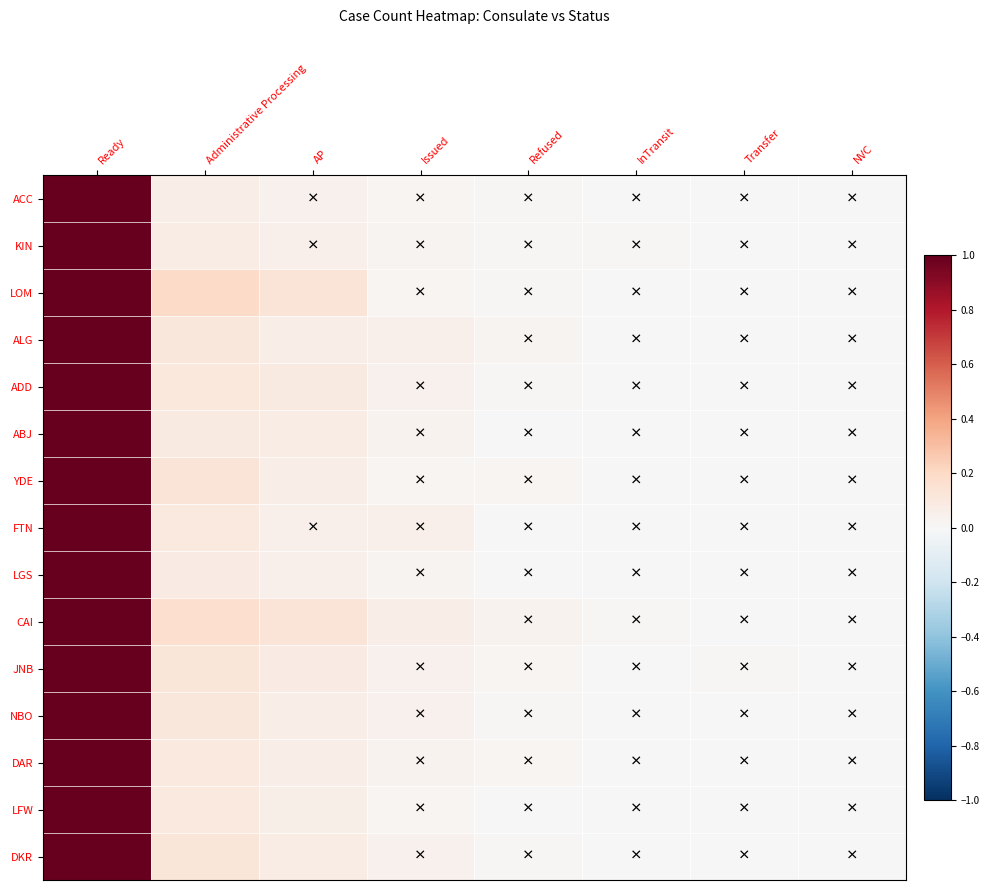

Reading left to right, list all the values displayed in this chart.

ACC: Ready=1.0	Administrative Processing=0.1	AP=0.0	Issued=0.0	Refused=0.0	InTransit=0.0	Transfer=0.0	NVC=0.0
KIN: Ready=1.0	Administrative Processing=0.1	AP=0.0	Issued=0.0	Refused=0.0	InTransit=0.0	Transfer=0.0	NVC=0.0
LOM: Ready=1.0	Administrative Processing=0.2	AP=0.1	Issued=0.0	Refused=0.0	InTransit=0.0	Transfer=0.0	NVC=0.0
ALG: Ready=1.0	Administrative Processing=0.1	AP=0.1	Issued=0.1	Refused=0.0	InTransit=0.0	Transfer=0.0	NVC=0.0
ADD: Ready=1.0	Administrative Processing=0.1	AP=0.1	Issued=0.0	Refused=0.0	InTransit=0.0	Transfer=0.0	NVC=0.0
ABJ: Ready=1.0	Administrative Processing=0.1	AP=0.1	Issued=0.0	Refused=0.0	InTransit=0.0	Transfer=0.0	NVC=0.0
YDE: Ready=1.0	Administrative Processing=0.1	AP=0.1	Issued=0.0	Refused=0.0	InTransit=0.0	Transfer=0.0	NVC=0.0
FTN: Ready=1.0	Administrative Processing=0.1	AP=0.0	Issued=0.0	Refused=0.0	InTransit=0.0	Transfer=0.0	NVC=0.0
LGS: Ready=1.0	Administrative Processing=0.1	AP=0.1	Issued=0.0	Refused=0.0	InTransit=0.0	Transfer=0.0	NVC=0.0
CAI: Ready=1.0	Administrative Processing=0.2	AP=0.1	Issued=0.1	Refused=0.0	InTransit=0.0	Transfer=0.0	NVC=0.0
JNB: Ready=1.0	Administrative Processing=0.1	AP=0.1	Issued=0.0	Refused=0.0	InTransit=0.0	Transfer=0.0	NVC=0.0
NBO: Ready=1.0	Administrative Processing=0.1	AP=0.1	Issued=0.0	Refused=0.0	InTransit=0.0	Transfer=0.0	NVC=0.0
DAR: Ready=1.0	Administrative Processing=0.1	AP=0.1	Issued=0.0	Refused=0.0	InTransit=0.0	Transfer=0.0	NVC=0.0
LFW: Ready=1.0	Administrative Processing=0.1	AP=0.1	Issued=0.0	Refused=0.0	InTransit=0.0	Transfer=0.0	NVC=0.0
DKR: Ready=1.0	Administrative Processing=0.1	AP=0.1	Issued=0.0	Refused=0.0	InTransit=0.0	Transfer=0.0	NVC=0.0